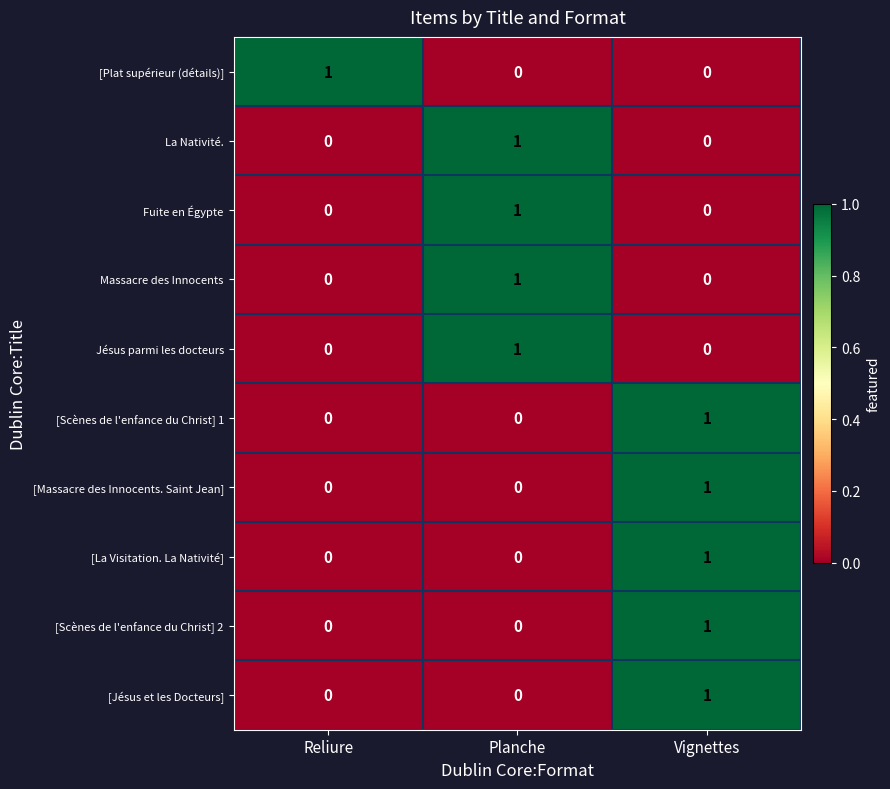

At which category is the sum across all series the highest?

Vignettes